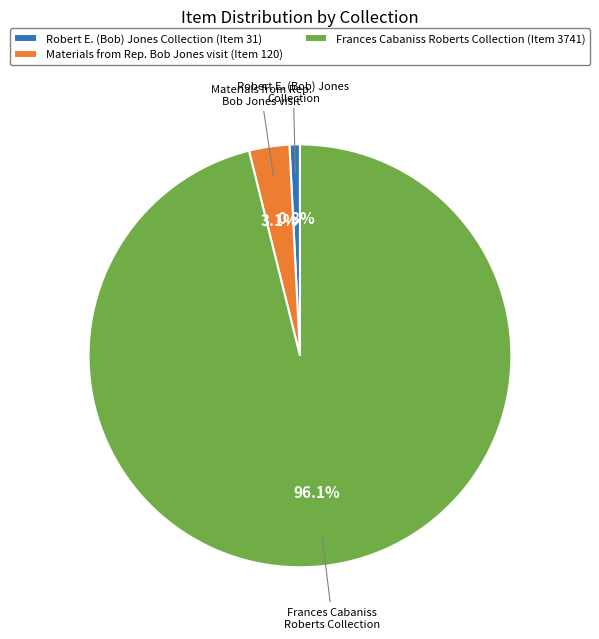

Which slice represents more than half of the pie?

Frances Cabaniss Roberts Collection